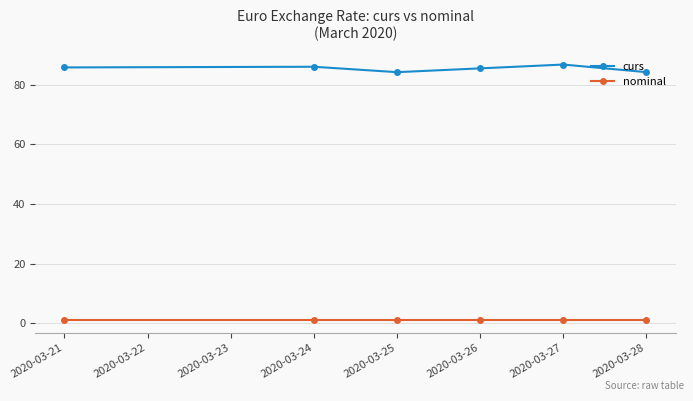

What is the sum of all nominal values?

6.0